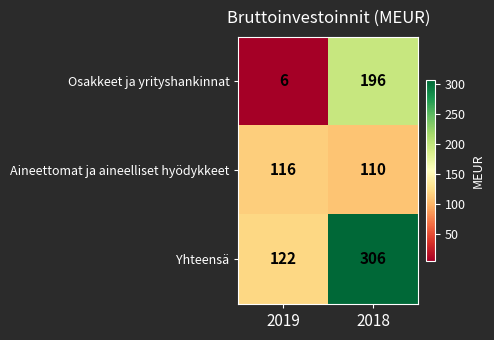

Which category has the highest value across all series?

2018